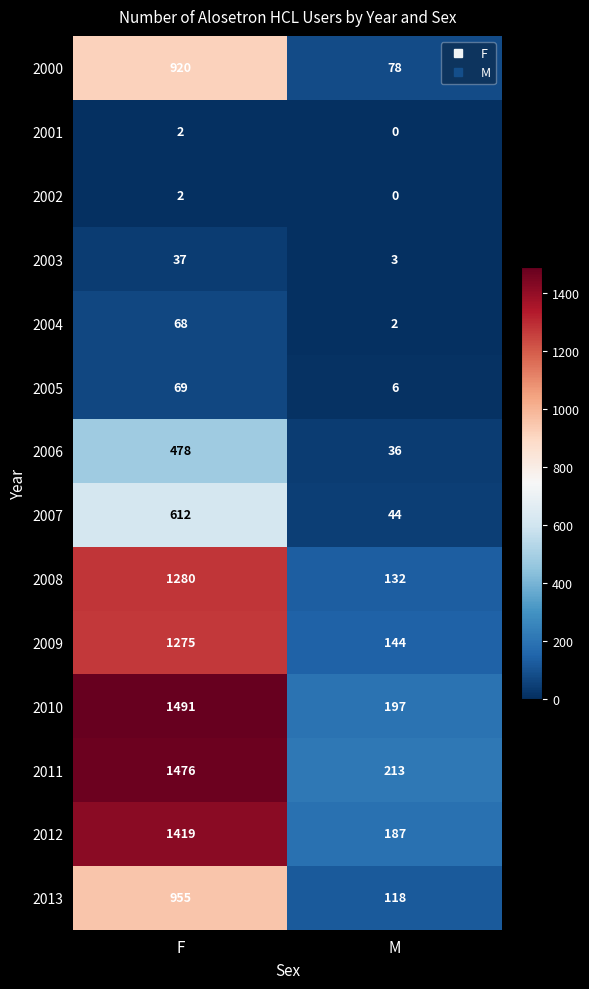

What is the difference between the 2008 values at M and F?

1148